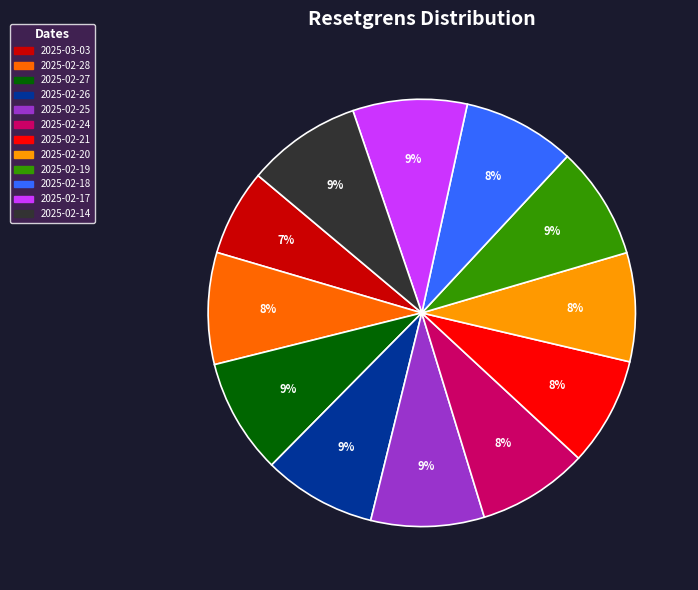

Which slice is the smallest?

2025-03-03